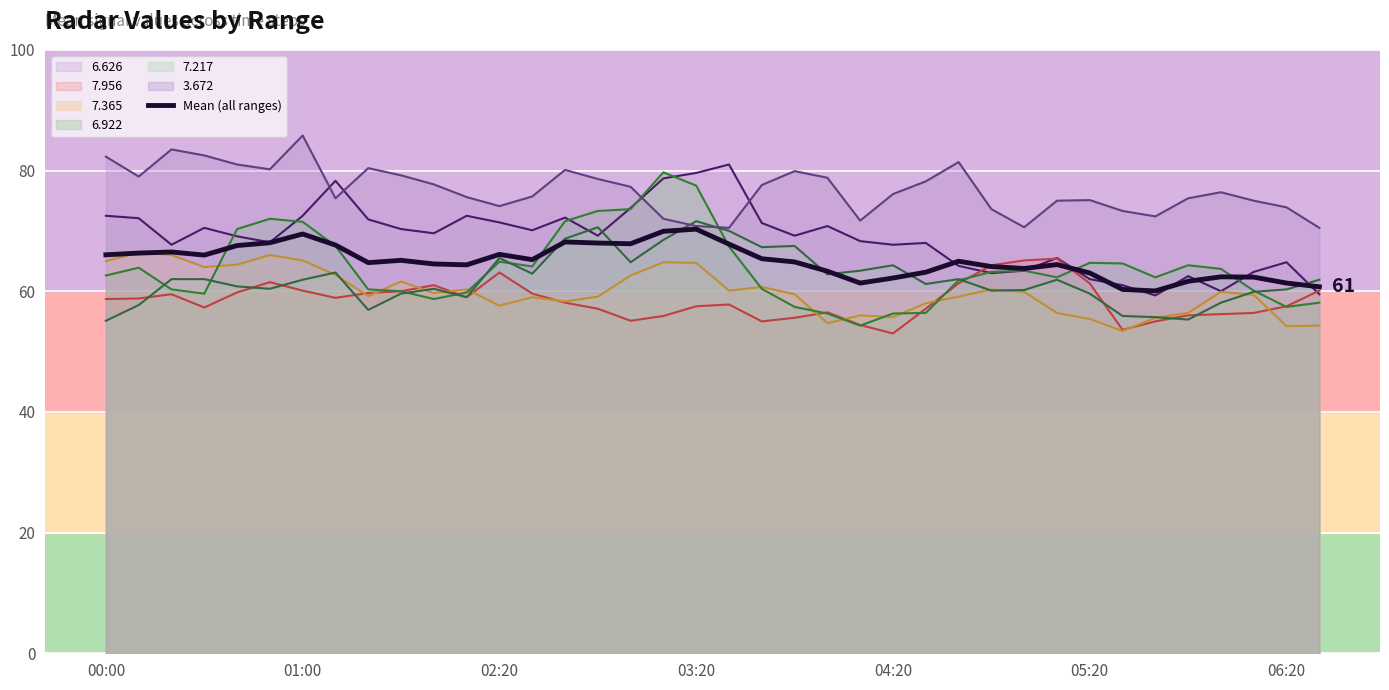

Which label corresponds to the largest value in the chart?

01:00